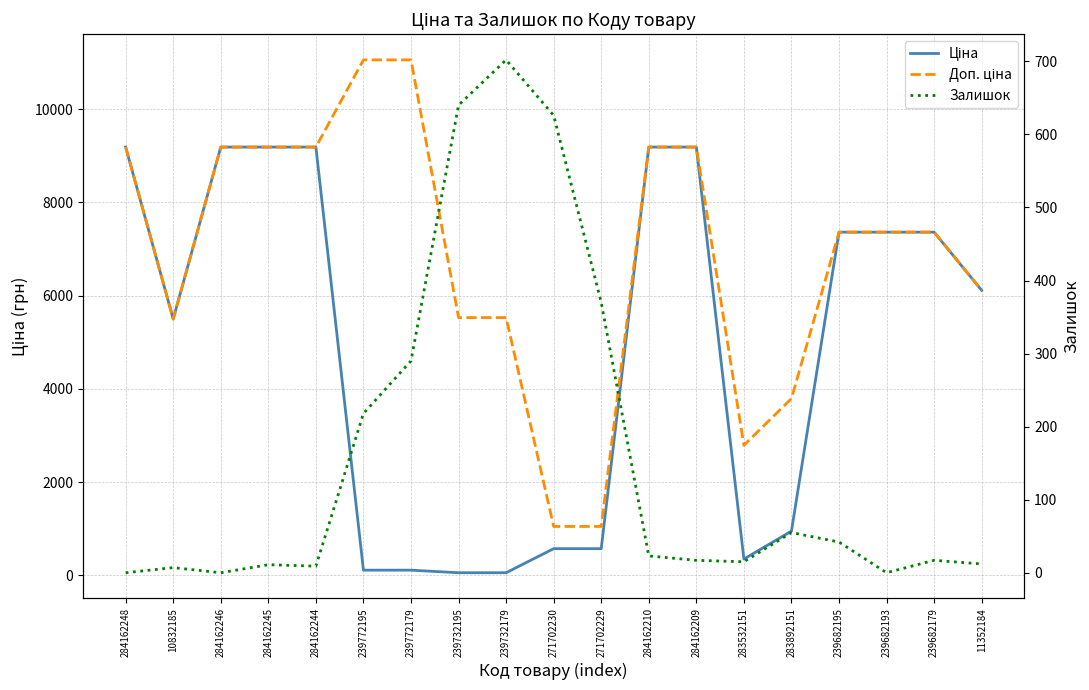

Rank the series by their average value, from lowest to highest.

Залишок, Ціна, Доп. ціна